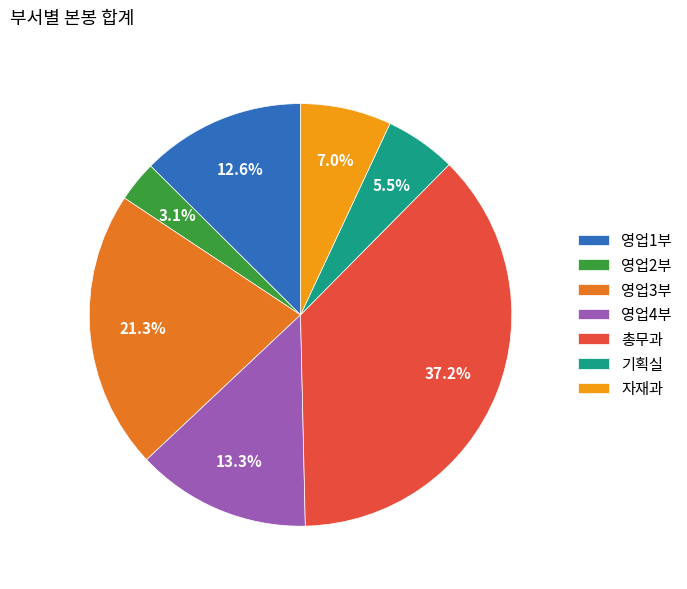

The 영업4부 slice represents 13% of the pie. True or false?

True